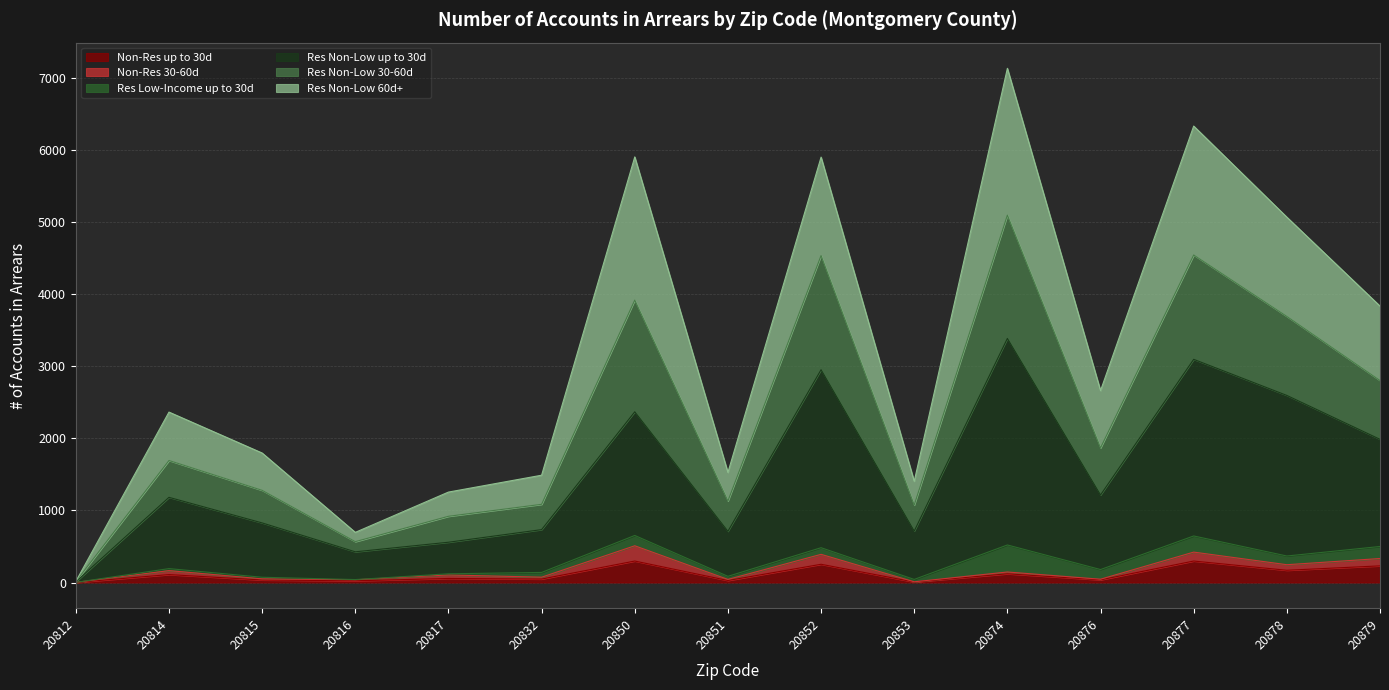

True or false: Res Non-Low up to 30d and Res Non-Low 30-60d cross at least once.

False